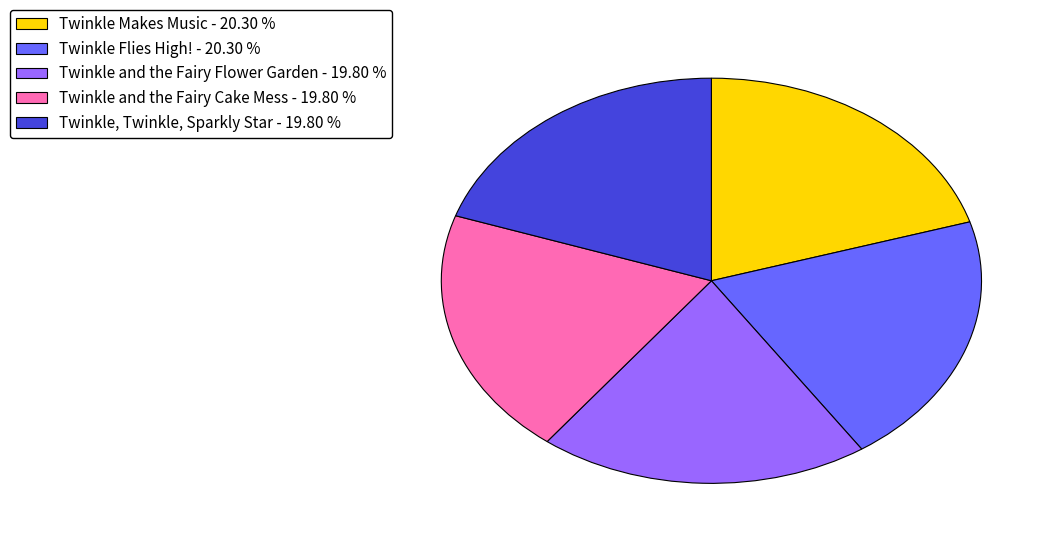

Is there any slice that represents more than half of the pie?

No